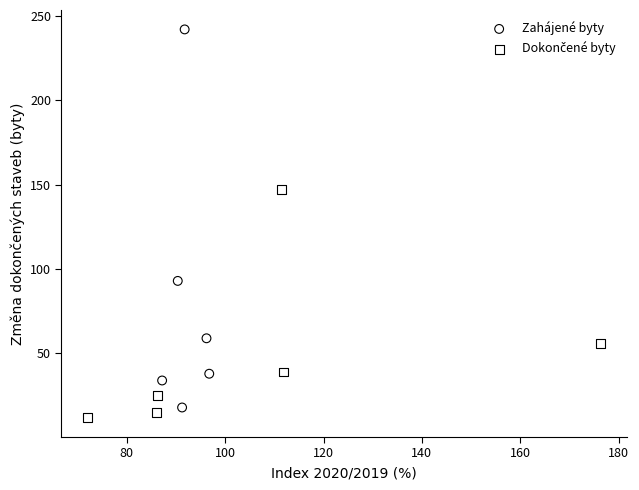

Which series has the largest Y range (max minus min)?

Zahájené byty